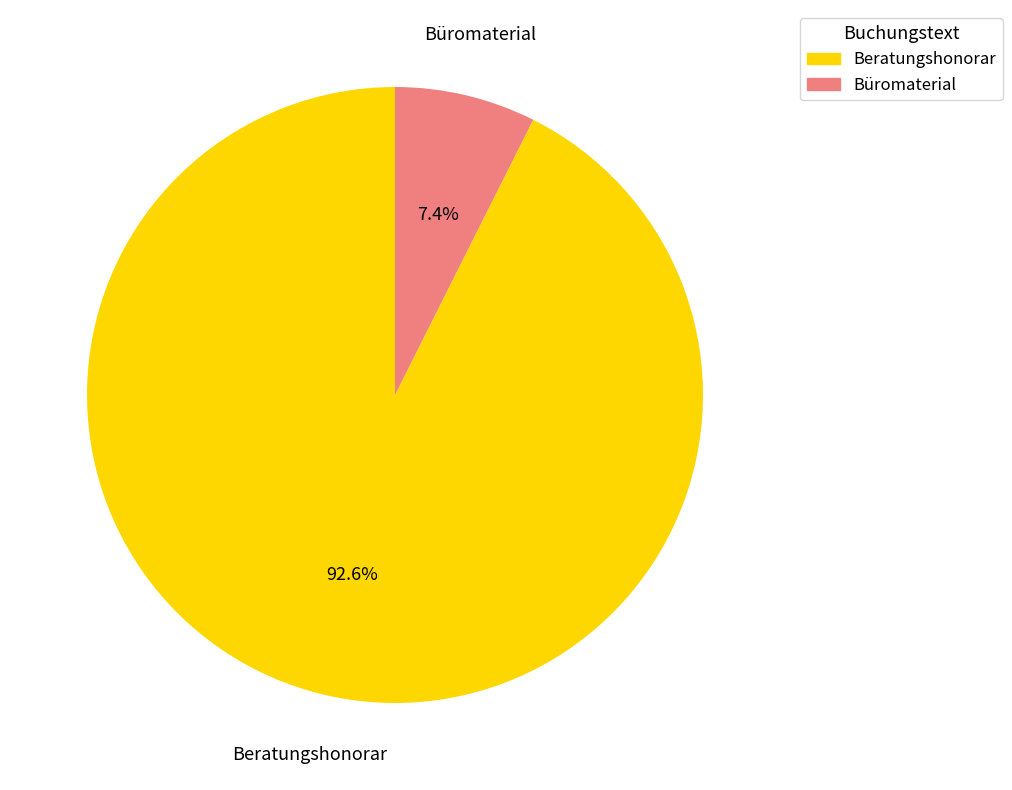

What is the total percentage of Beratungshonorar and Büromaterial?

100.0%